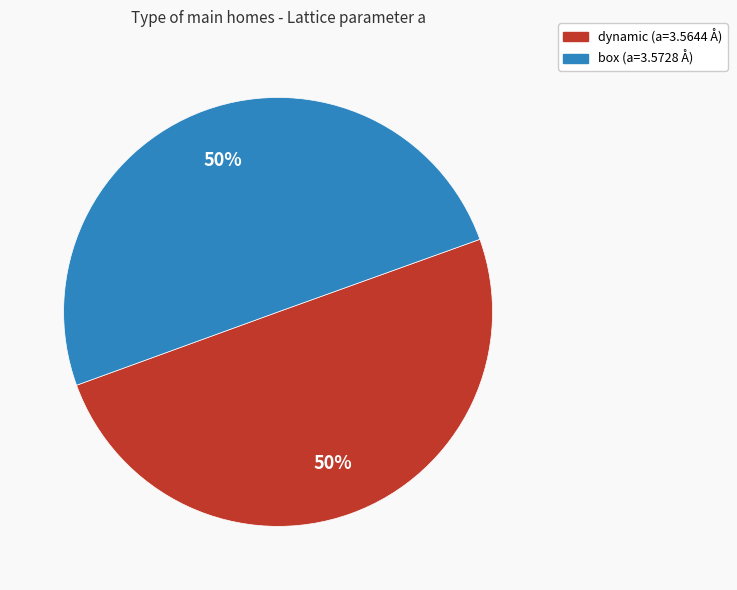

How many slices are in this pie chart?

2